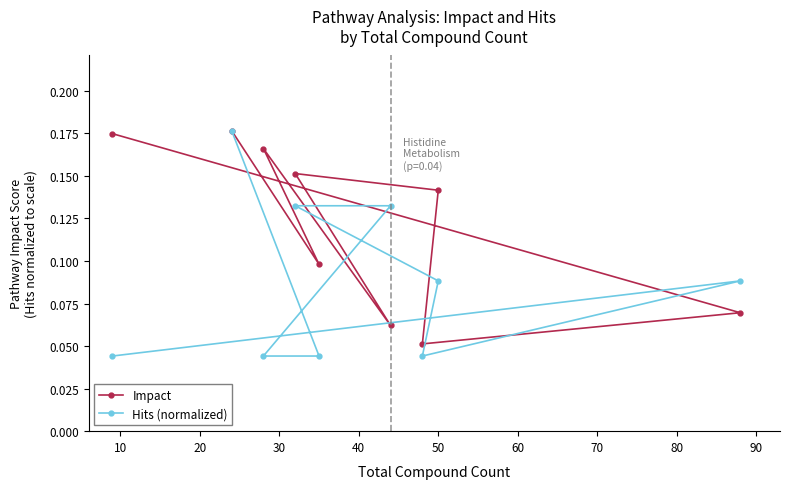

How many Hits (normalized) values are between 0 and 1?

9